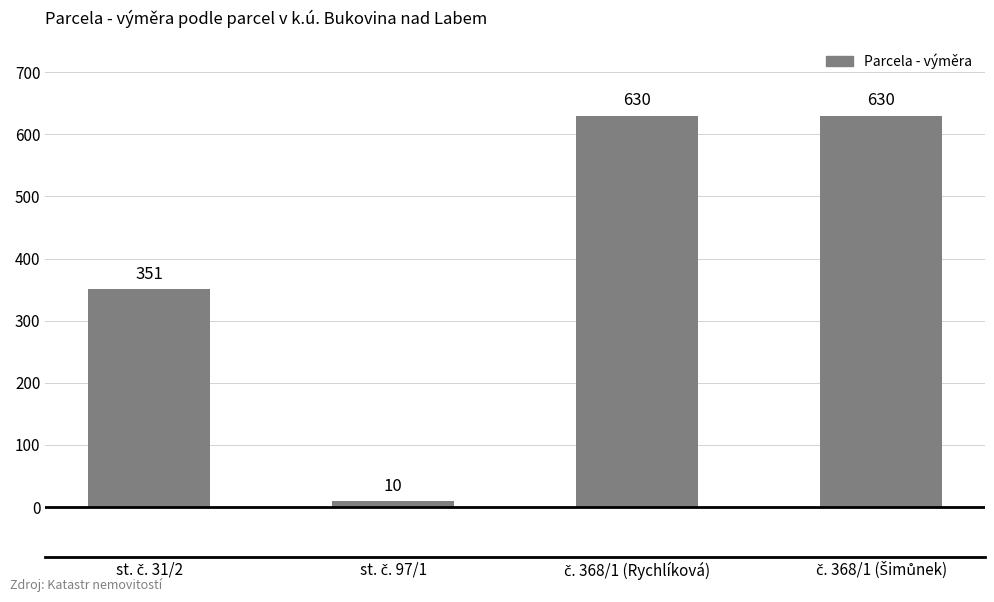

Reading left to right, list all the values displayed in this chart.

351	10	630	630